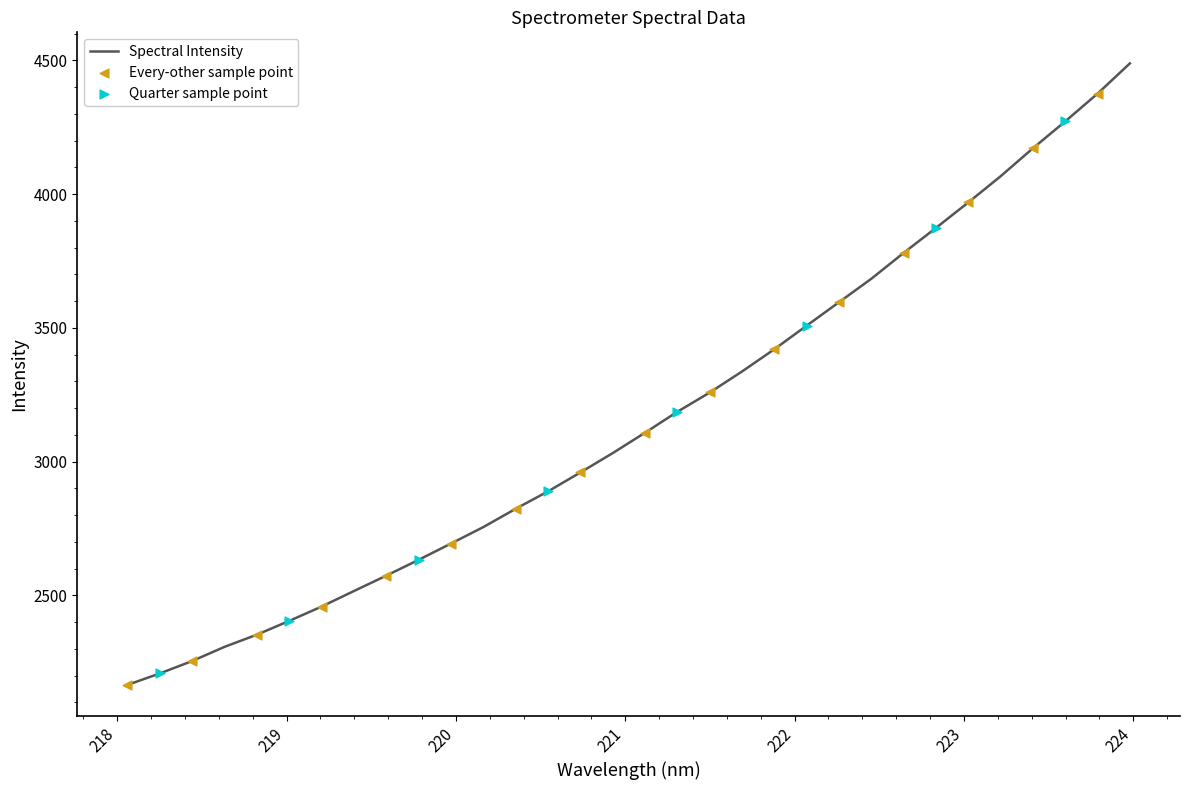

What is the minimum value shown in the chart?

2165.2